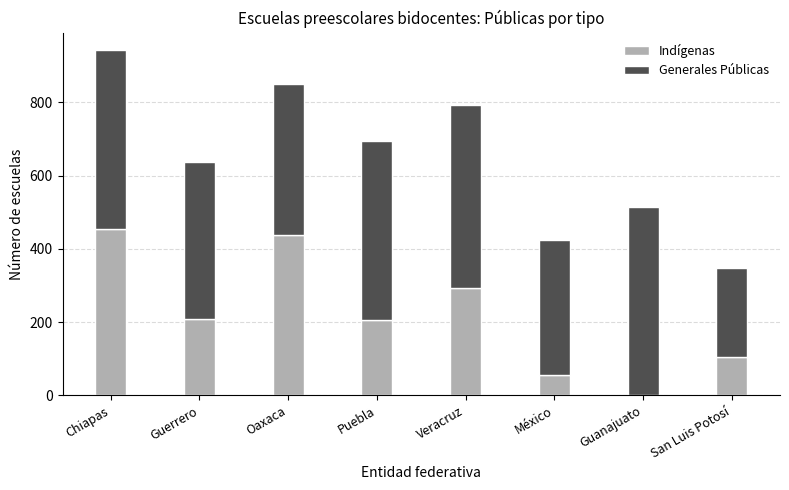

The Indígenas series shows 437 at Oaxaca. True or false?

True